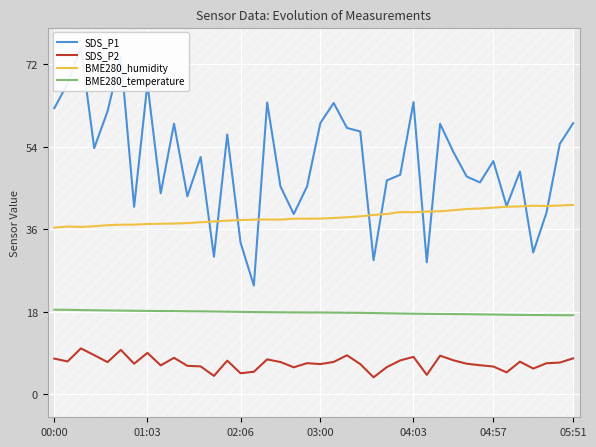

What are all the series names shown in the legend?

SDS_P1, SDS_P2, BME280_humidity, BME280_temperature